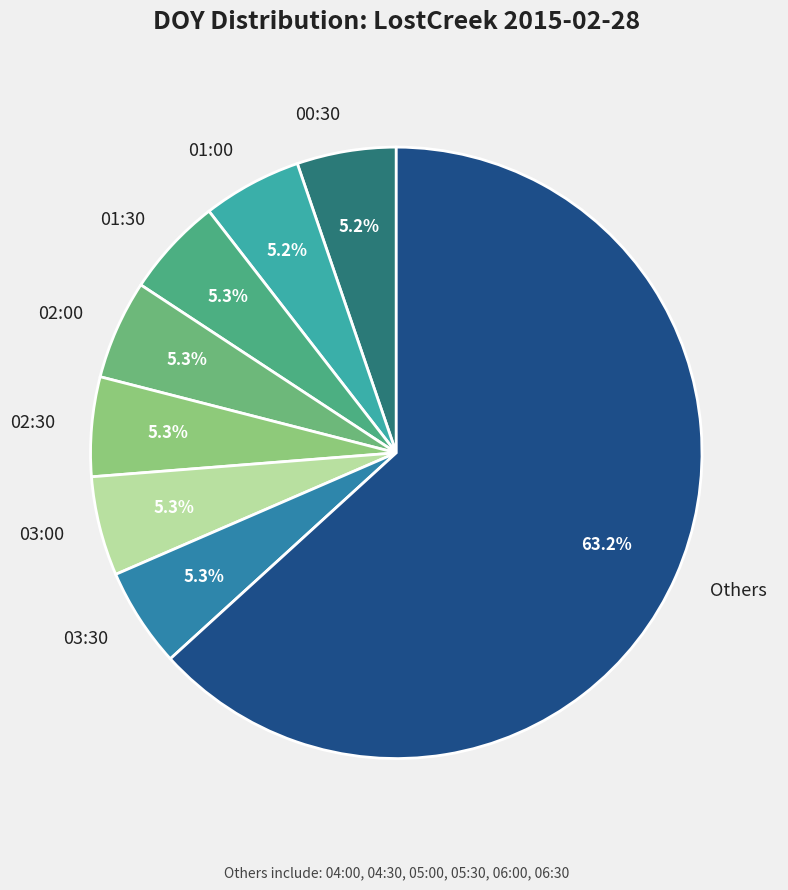

To the nearest percent, what percentage of the pie is 03:30?

5%